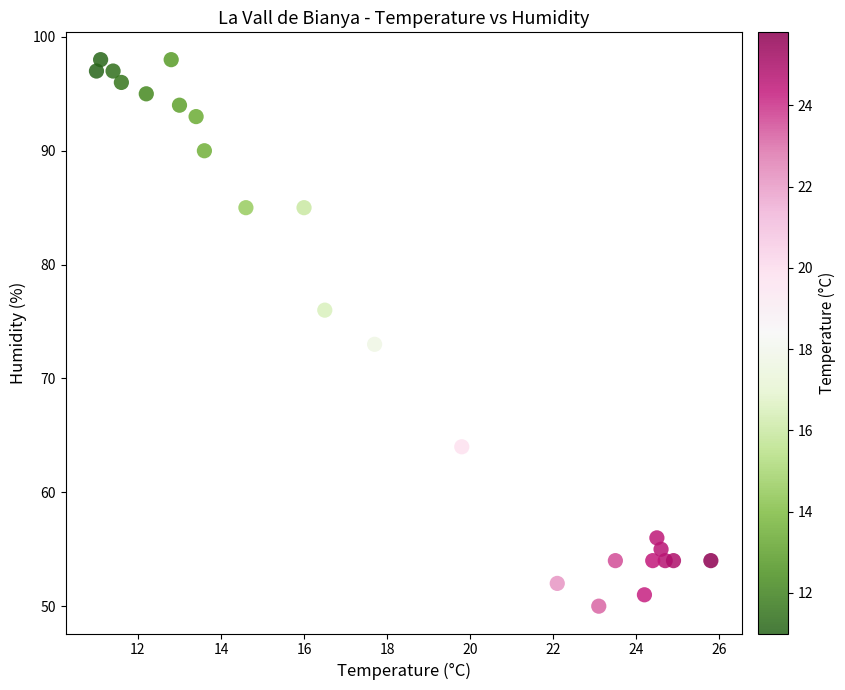

What is the range of Y values (max minus min)?

48